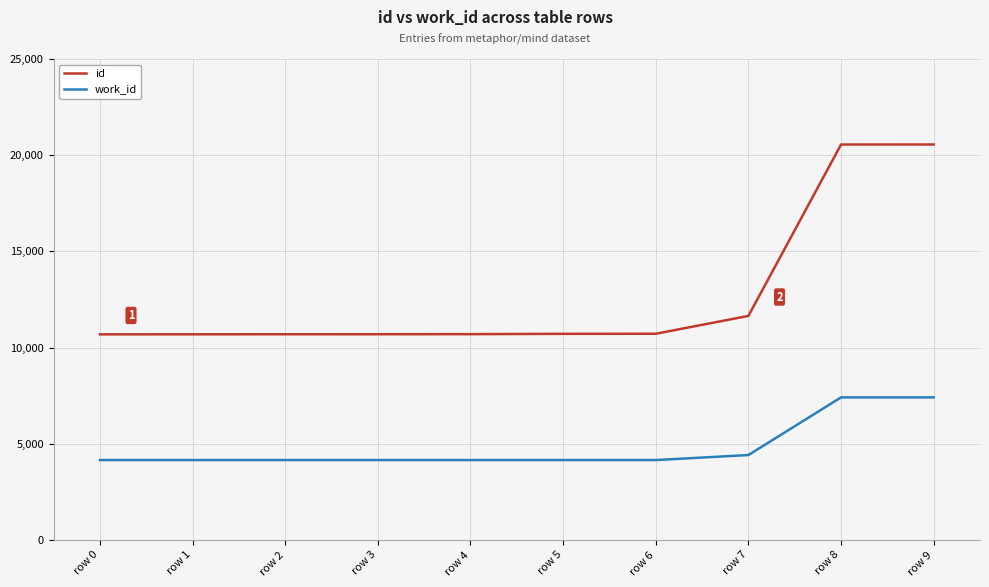

What is the greatest value displayed?

20556